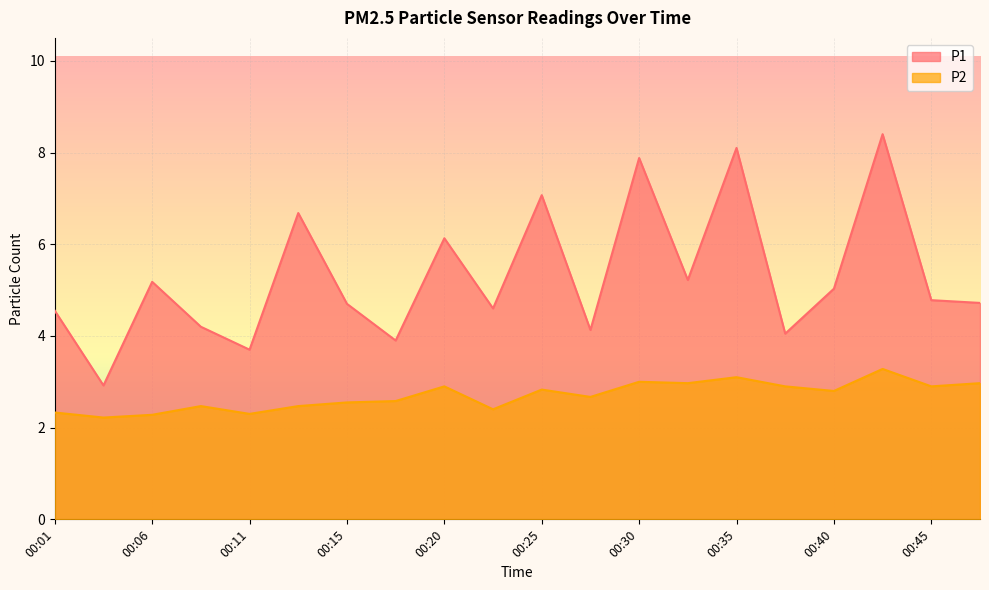

True or false: P1 and P2 intersect in this chart.

False